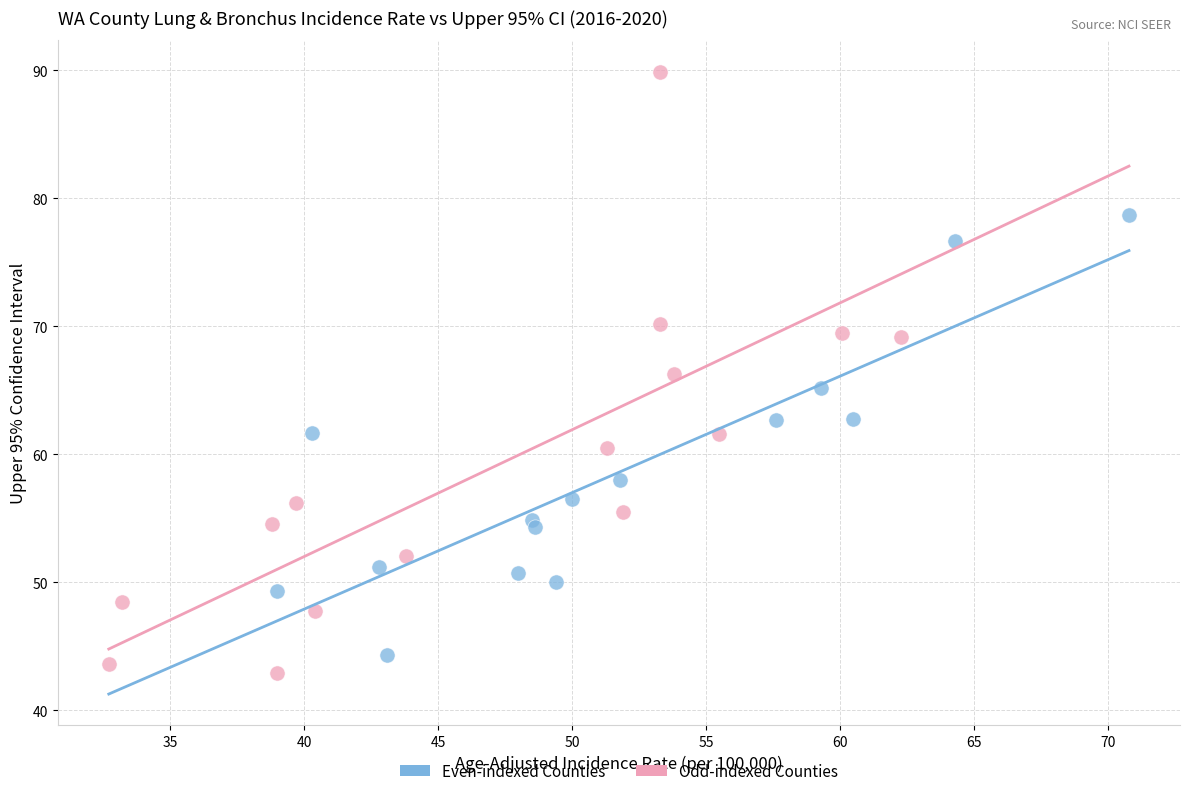

Which series reaches the maximum Y coordinate?

Odd-indexed Counties